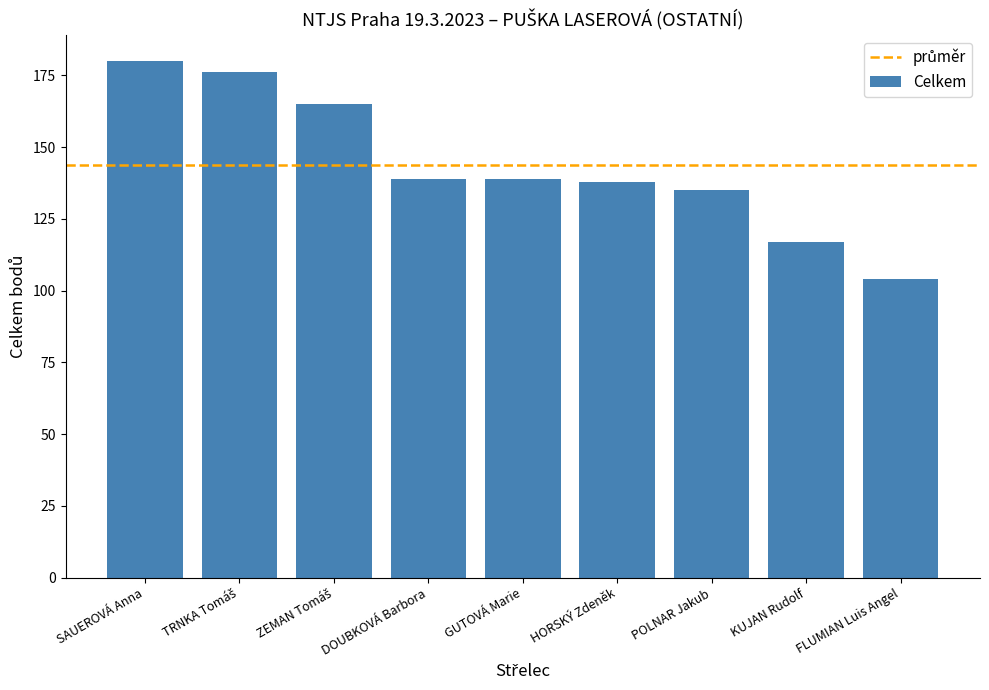

What value does the data have at KUJAN Rudolf?

117